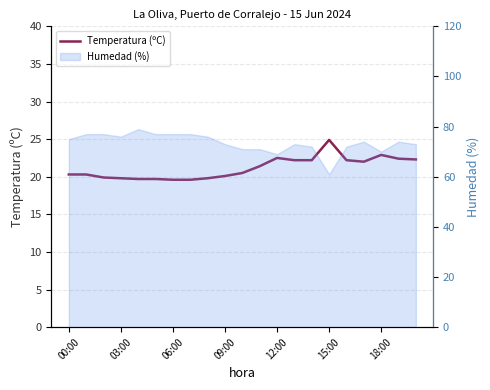

What is the greatest value displayed?

24.9